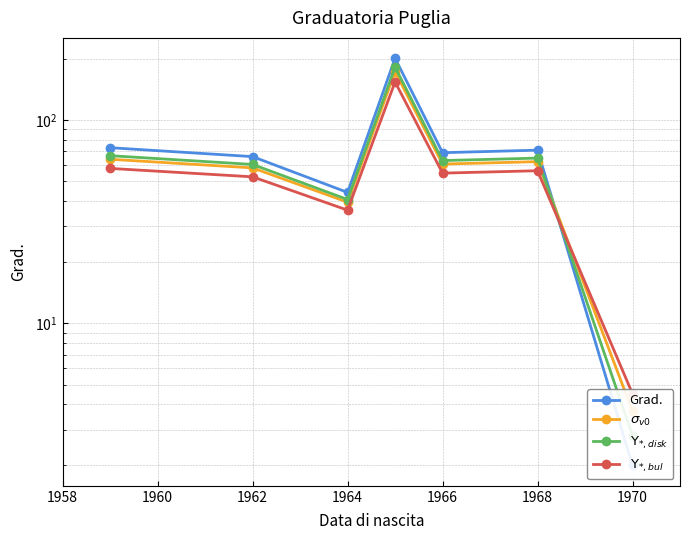

Reading left to right, extract all data points from this chart.

Grad.: 73.0	66.0	44.0	201.0	69.0	71.0	2.0
$\sigma_{v0}$: 64.0	58.1	39.4	172.8	60.6	62.4	3.7
$\Upsilon_{*,disk}$: 66.7	60.4	40.6	181.9	63.1	64.9	2.8
$\Upsilon_{*,bul}$: 57.8	52.5	36.0	153.8	54.8	56.2	4.5